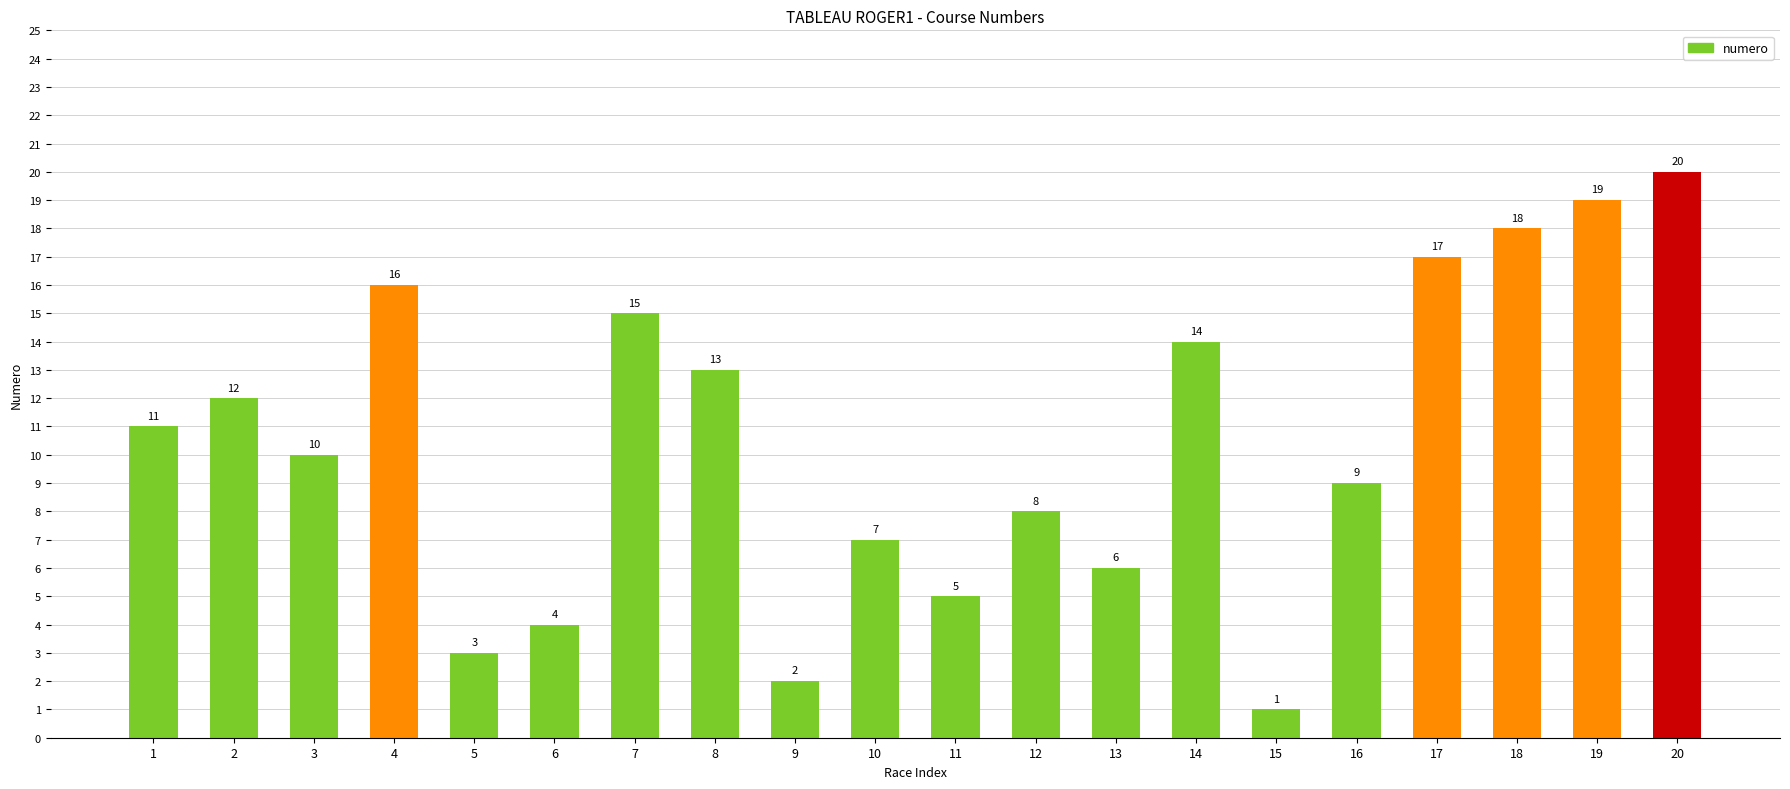

How many series are shown in this chart?

1